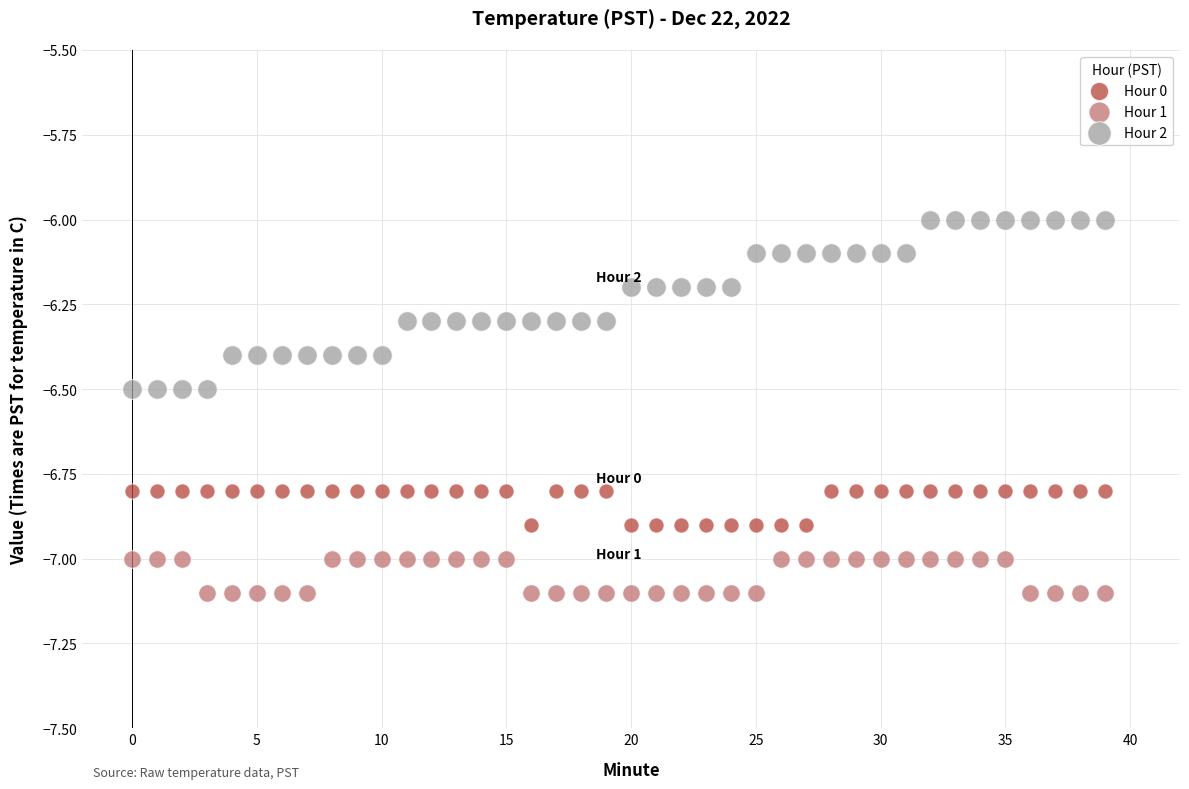

What are all the series names shown in the legend?

Hour 0, Hour 1, Hour 2